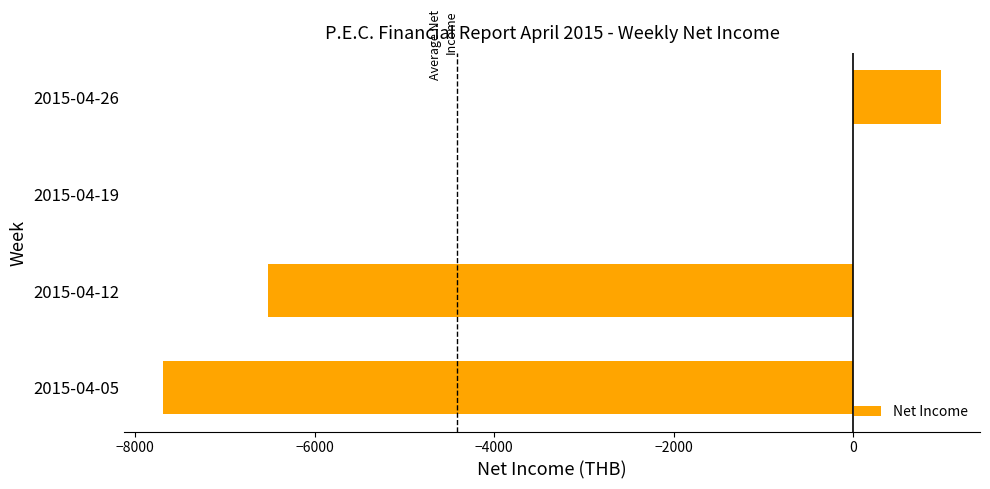

What is the greatest value displayed?

980